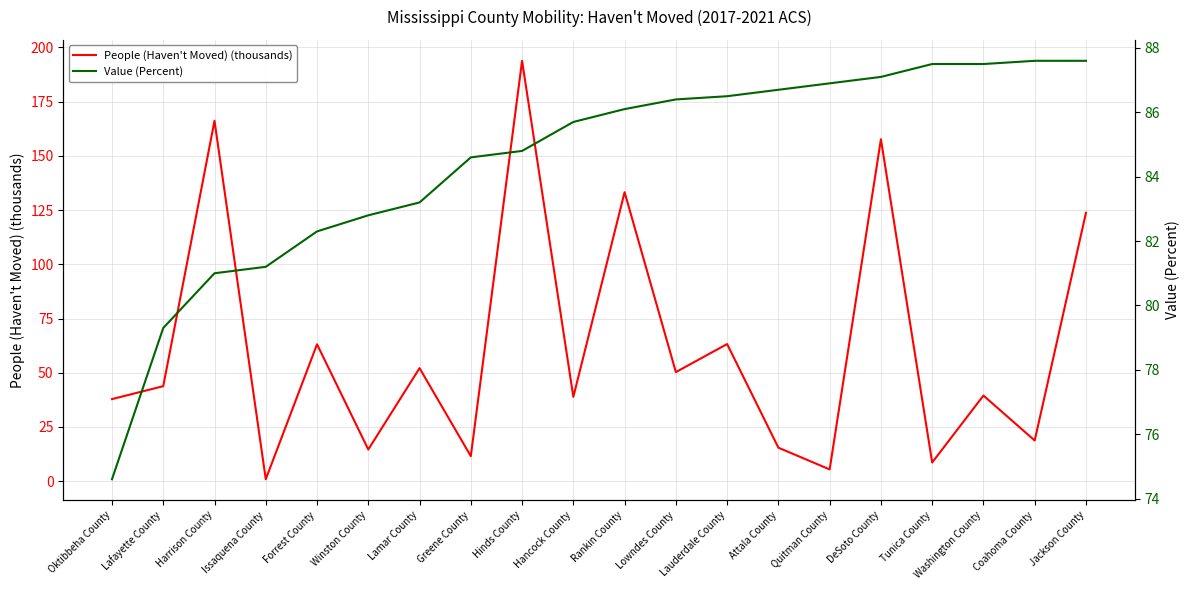

How many intersections are there between Value (Percent) and People (Haven't Moved) (thousands)?

9